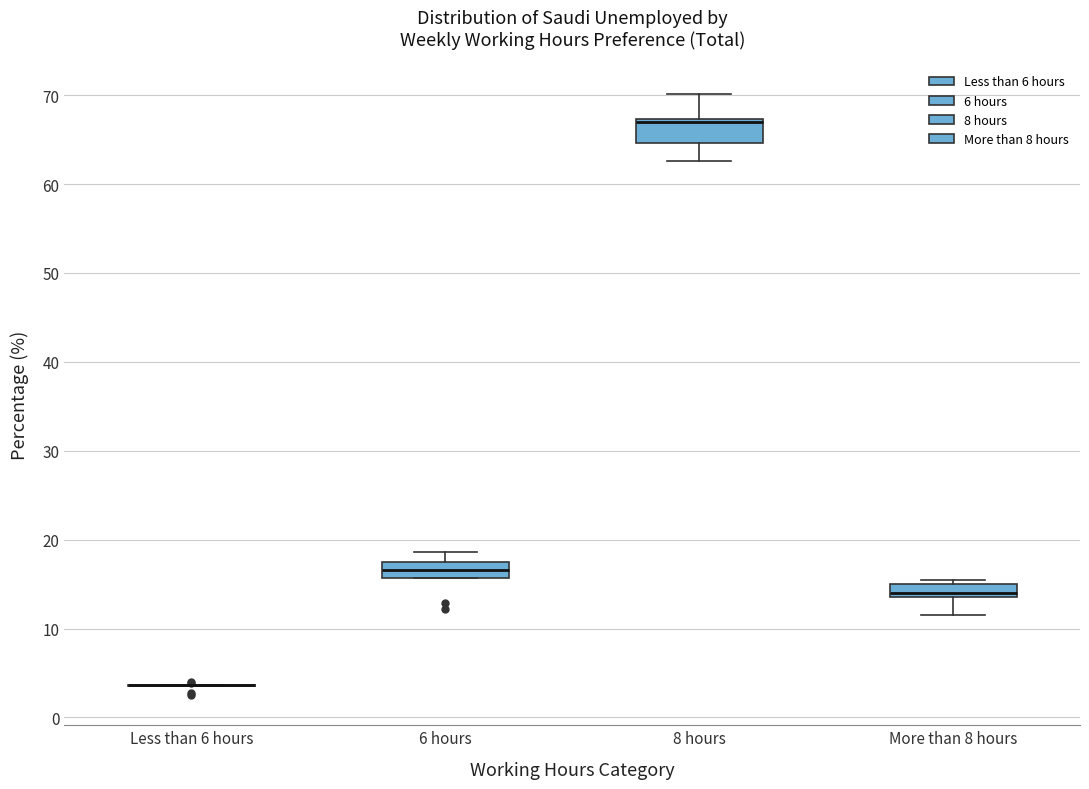

Reading left to right, read every box against the y-axis: the position of its median line, the range the box covers, and the ends of its whiskers. The values are not printed on the chart, so give them approximately, as read against the axis.

Less than 6 hours: box collapsed to a line at 4, whiskers 4 to 4
6 hours: median 17 (inside the box), box 16 to 17, whiskers 16 to 19
8 hours: median 67 (just below the box's upper edge), box 65 to 67, whiskers 63 to 70
More than 8 hours: median 14 (just above the box's lower edge), box 14 to 15, whiskers 12 to 16